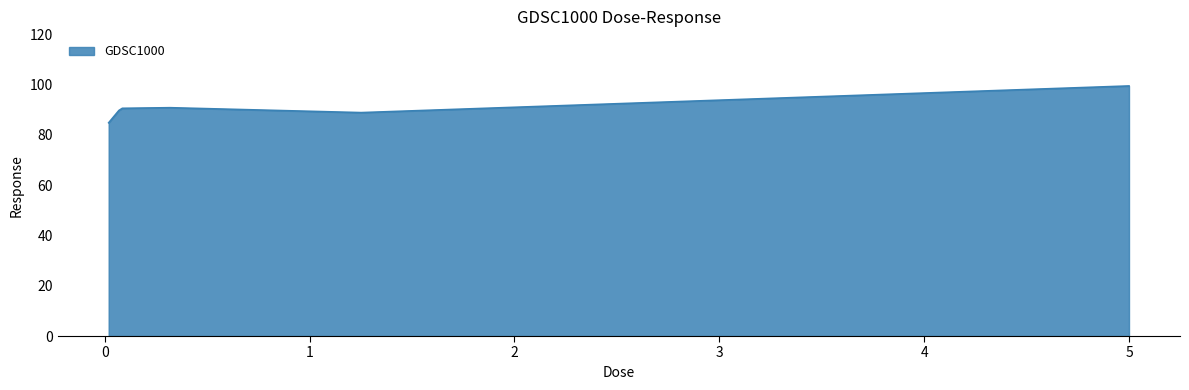

What is the minimum value shown in the chart?

84.8